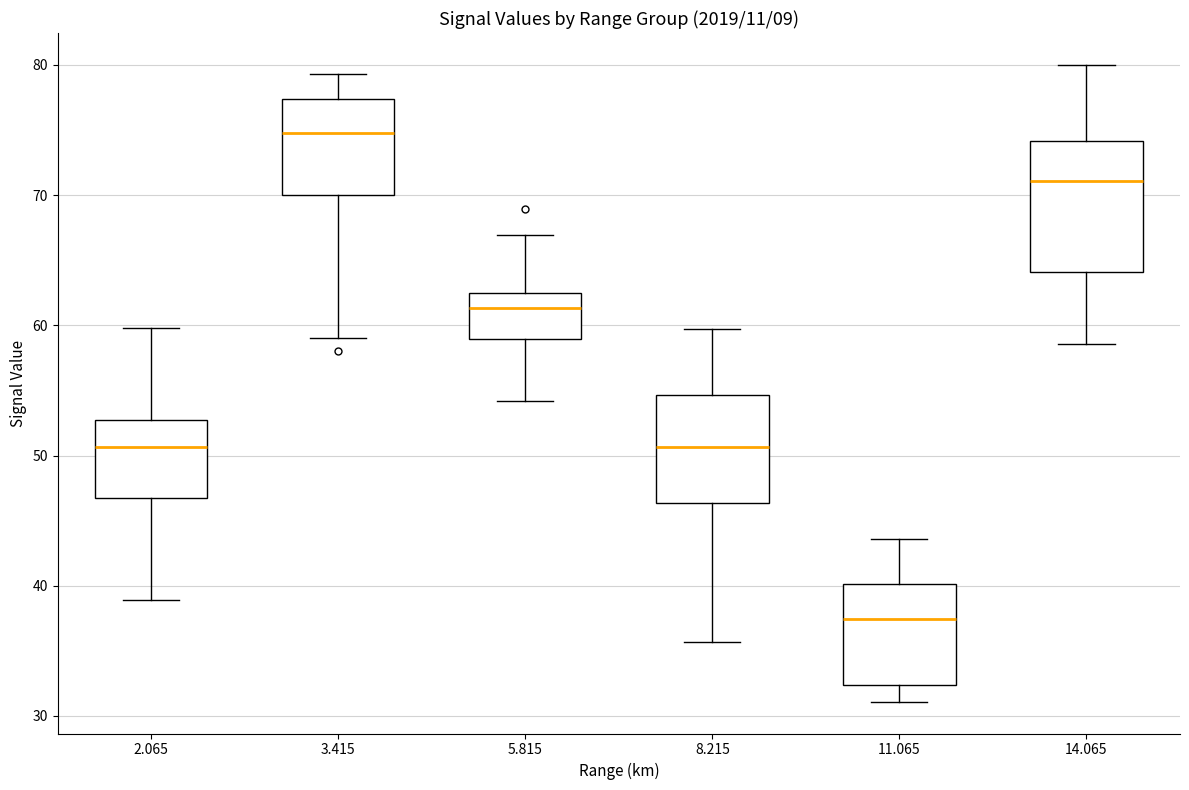

Reading left to right, read every box against the y-axis: the position of its median line, the range the box covers, and the ends of its whiskers. The values are not printed on the chart, so give them approximately, as read against the axis.

2.065: median 51, box 47 to 53, whiskers 39 to 60
3.415: median 75, box 70 to 77, whiskers 59 to 79
5.815: median 61, box 59 to 63, whiskers 54 to 67
8.215: median 51, box 46 to 55, whiskers 36 to 60
11.065: median 37, box 32 to 40, whiskers 31 to 44
14.065: median 71, box 64 to 74, whiskers 59 to 80